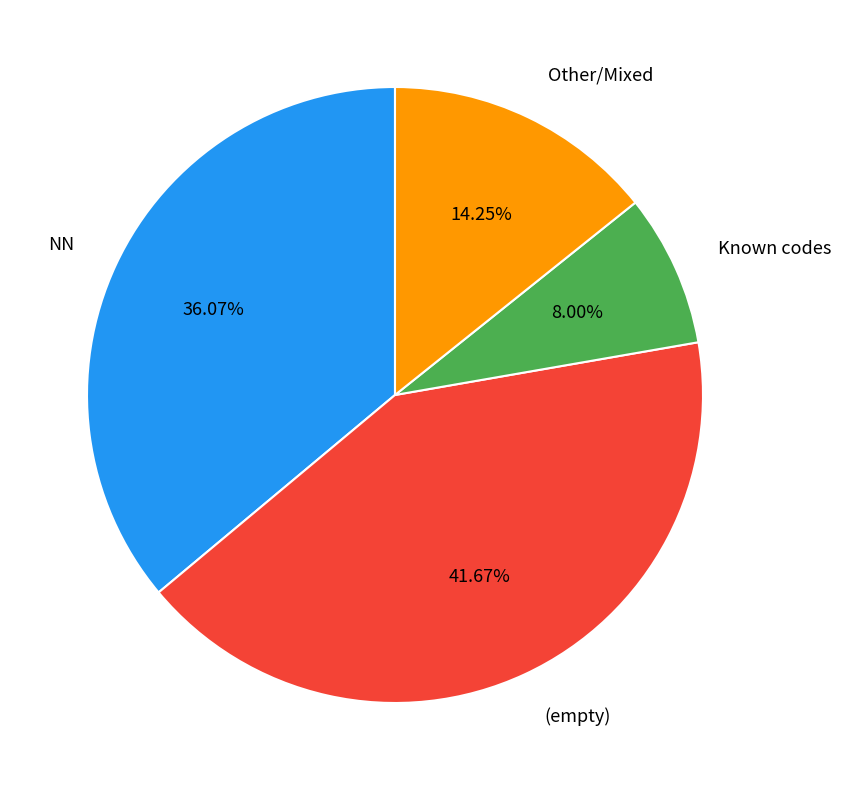

Does any single category account for the majority?

No